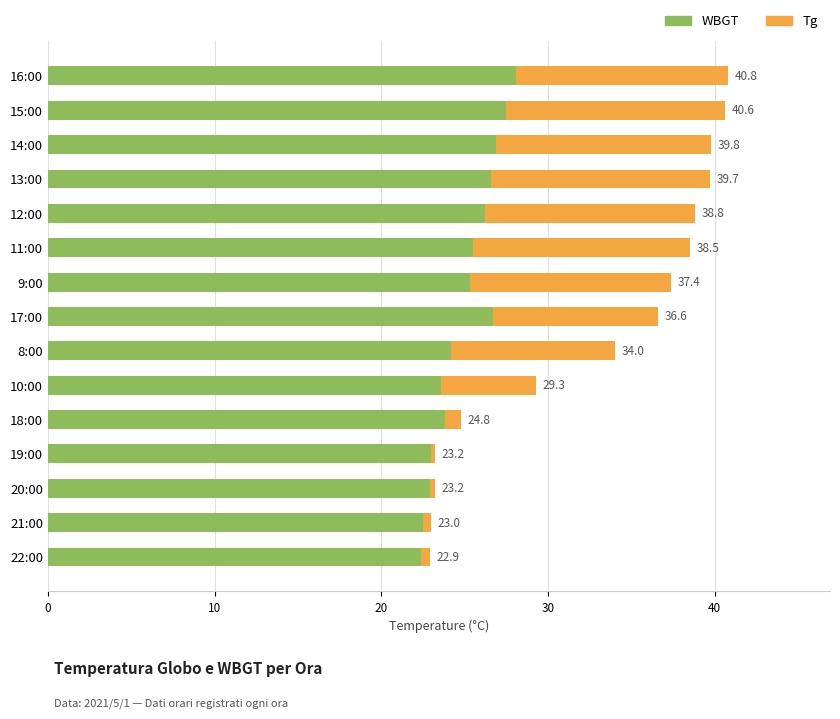

What are all the series names shown in the legend?

Tg, WBGT